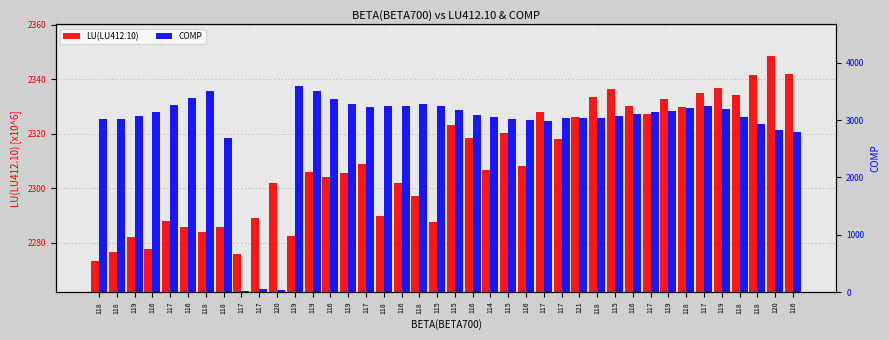

What are all the series names shown in the legend?

LU(LU412.10), COMP